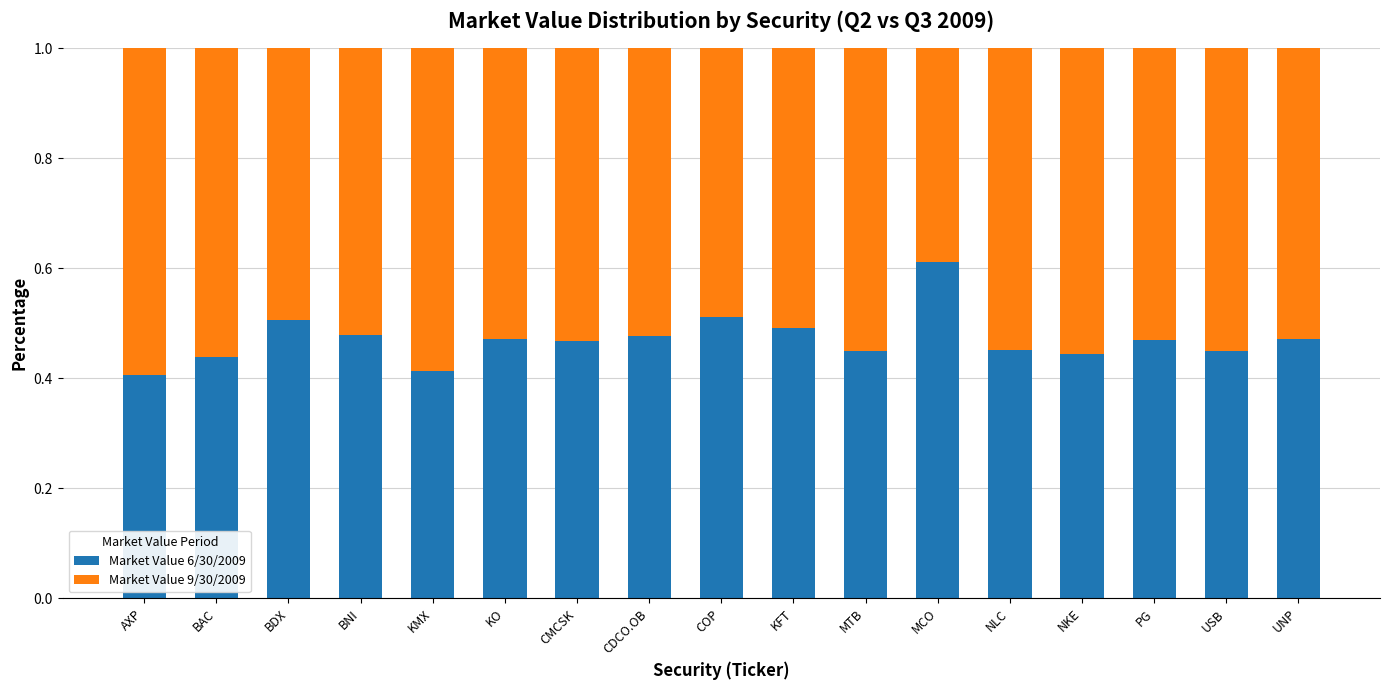

At which label does Market Value 6/30/2009 reach its peak?

MCO